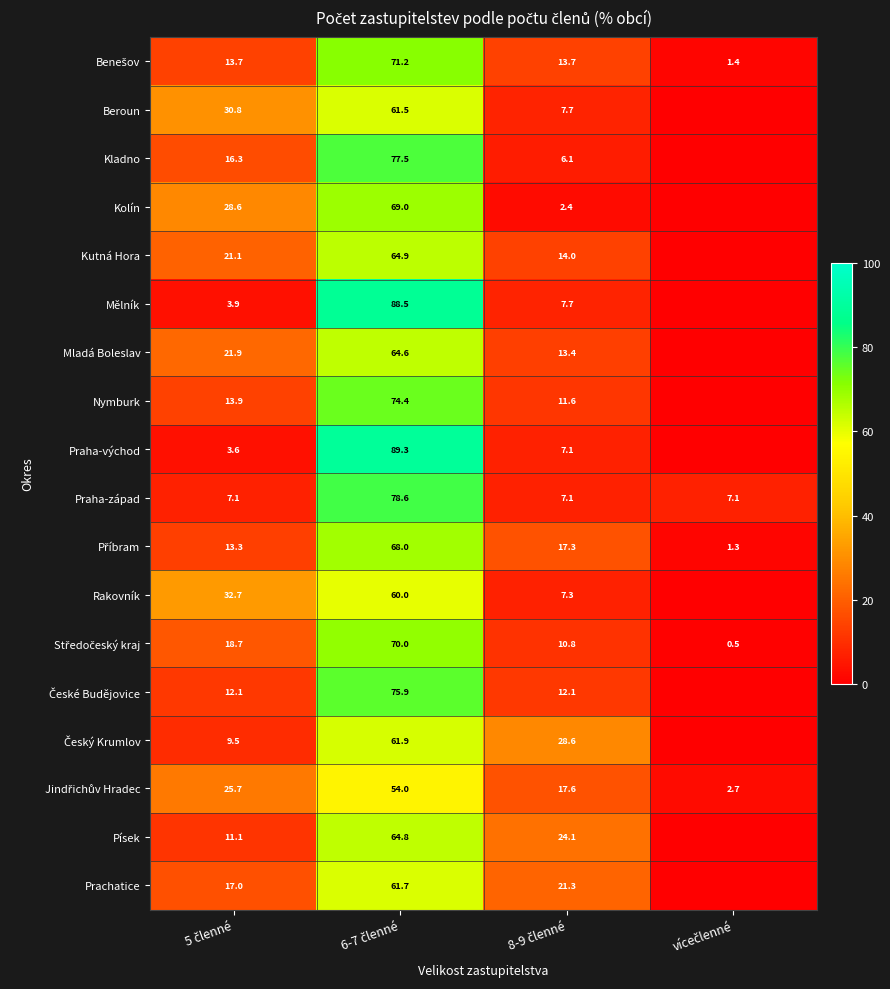

What is the difference between the maximum and minimum values in the Praha-západ series?

71.5